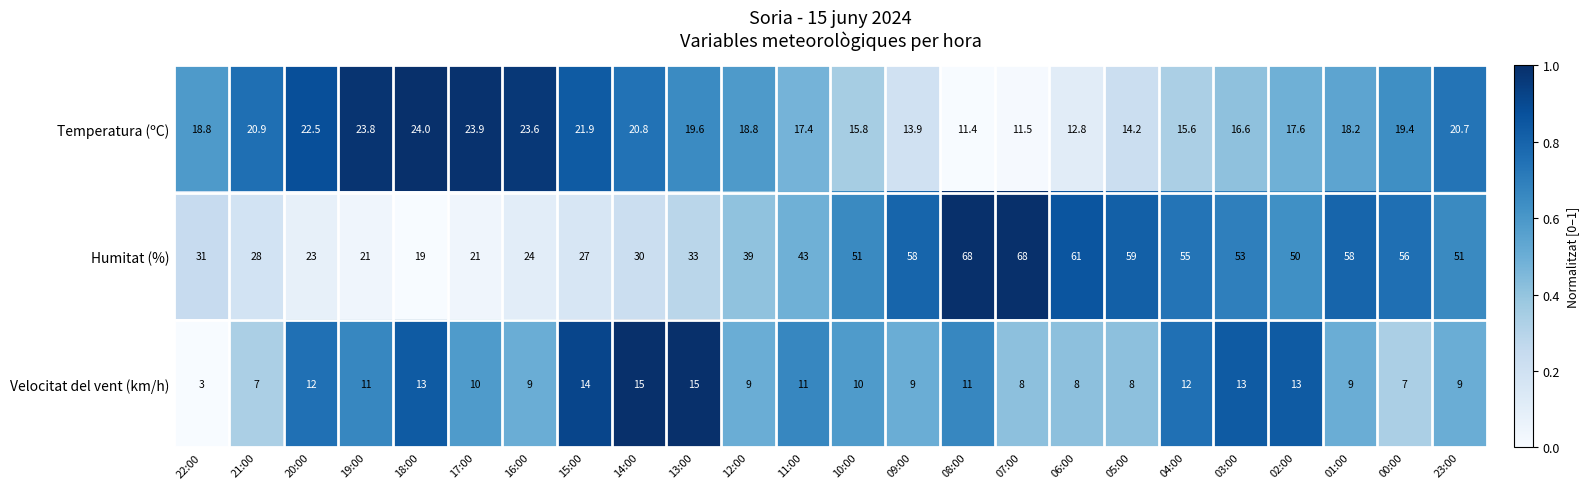

Is it true that Humitat (%) equals 51.0 at 10:00?

True